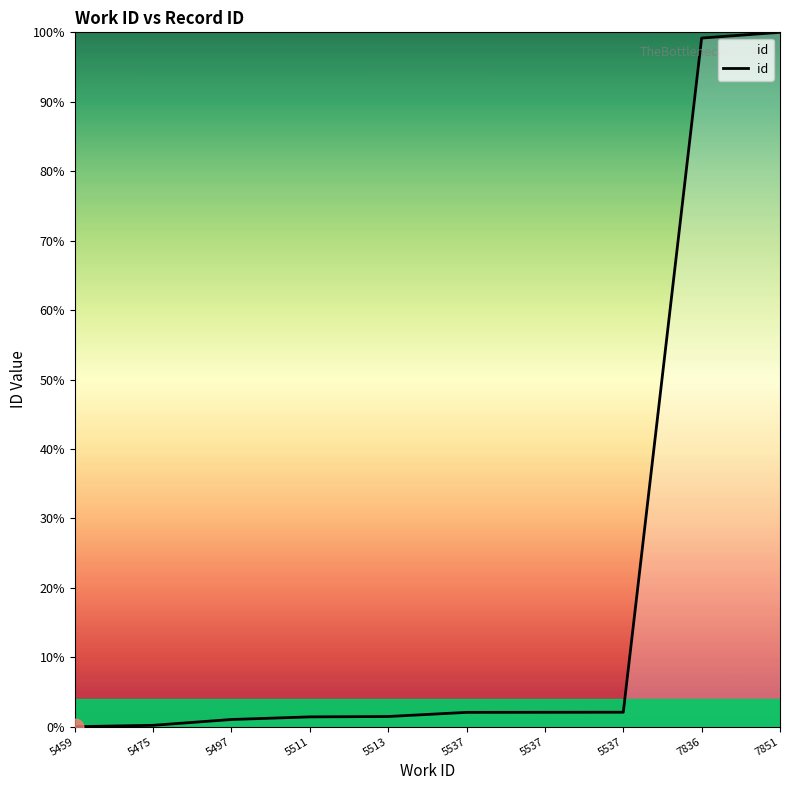

Does the chart display data point markers on the line(s)?

No